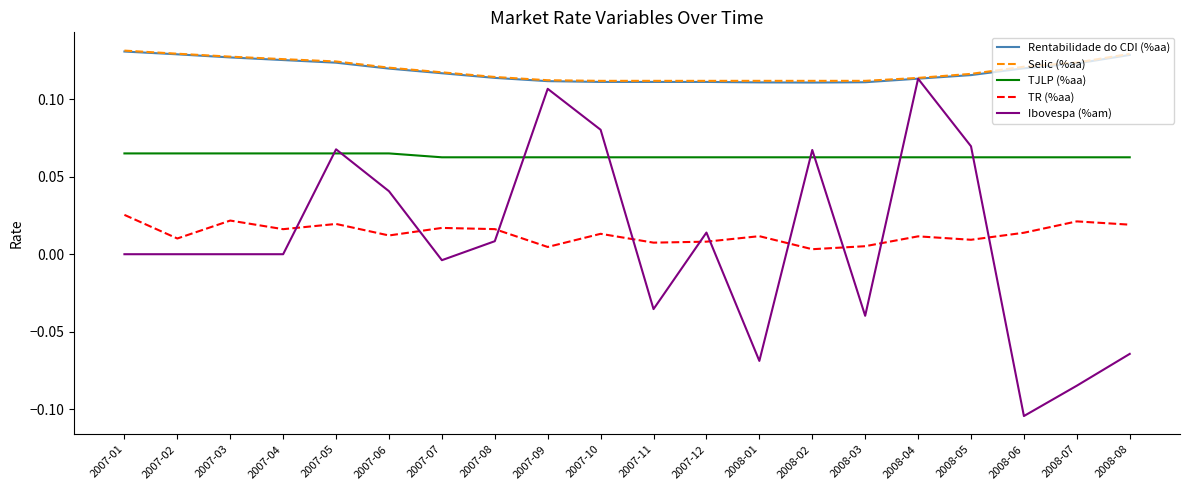

Between 2007-01 and 2007-05, which series saw the biggest shift?

Ibovespa (%am)